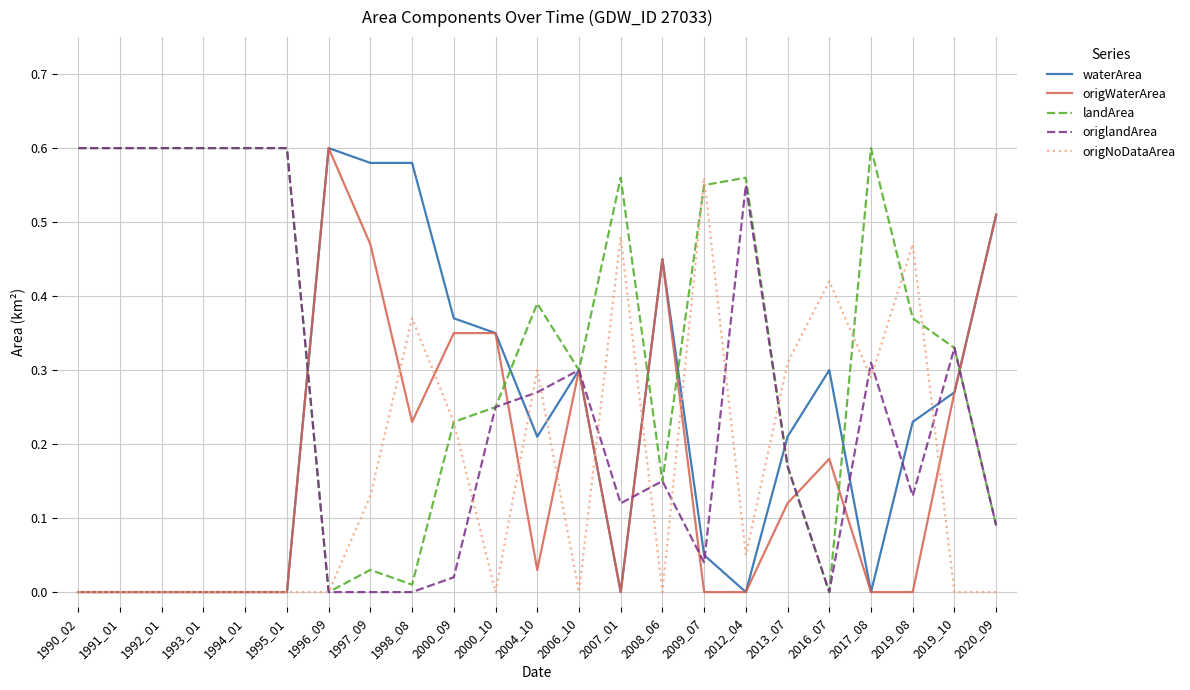

Which category has the highest value in the waterArea series?

1996_09